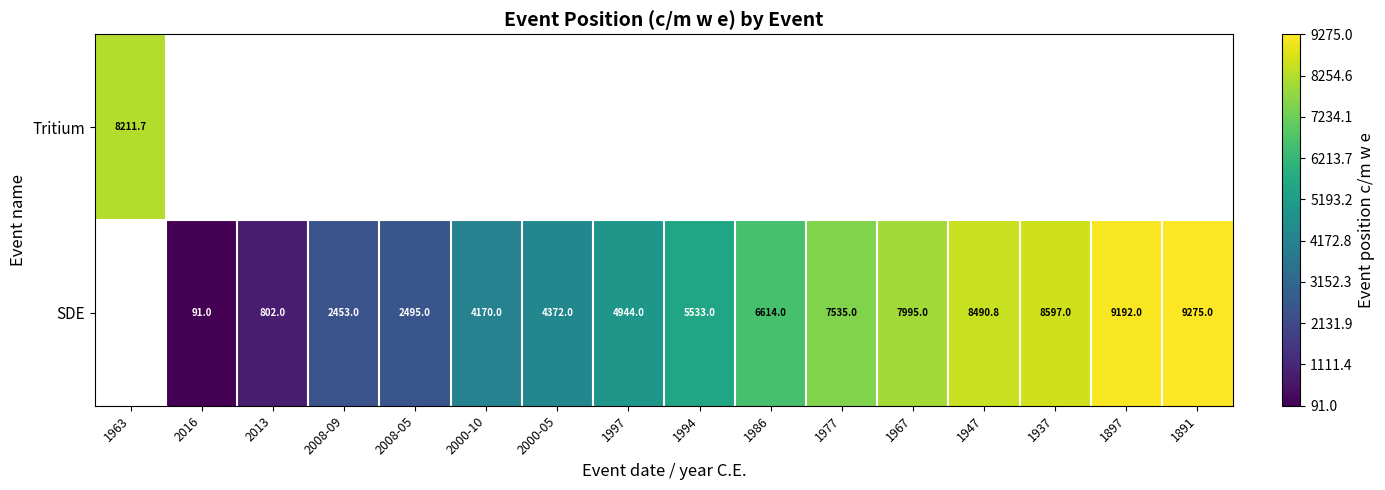

Is it true that SDE equals 6614.0 at 1986?

True